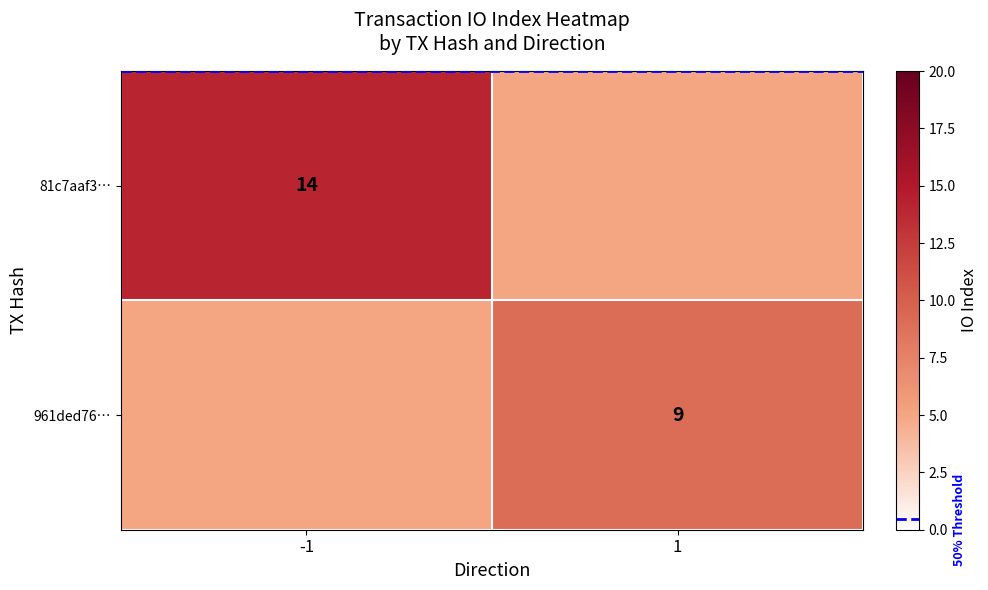

At which category does the chart reach its minimum across all series?

1